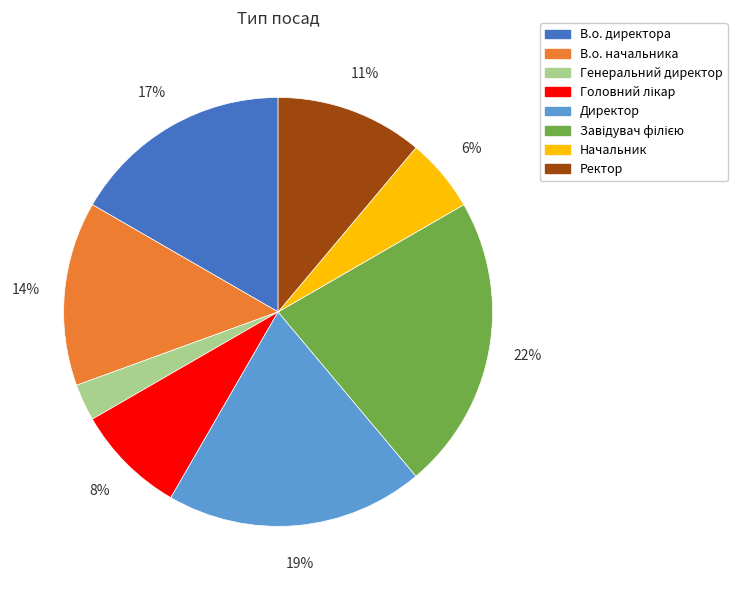

To the nearest percent, what is the average slice percentage?

12%